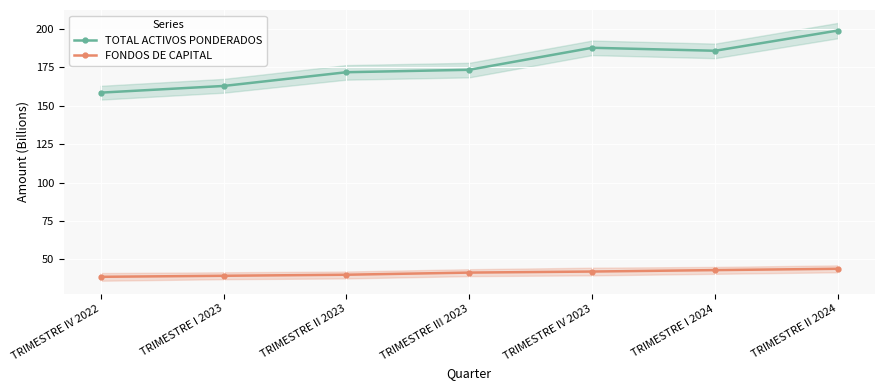

Is the value of FONDOS DE CAPITAL at TRIMESTRE IV 2023 greater than the value of TOTAL ACTIVOS PONDERADOS at TRIMESTRE III 2023?

No